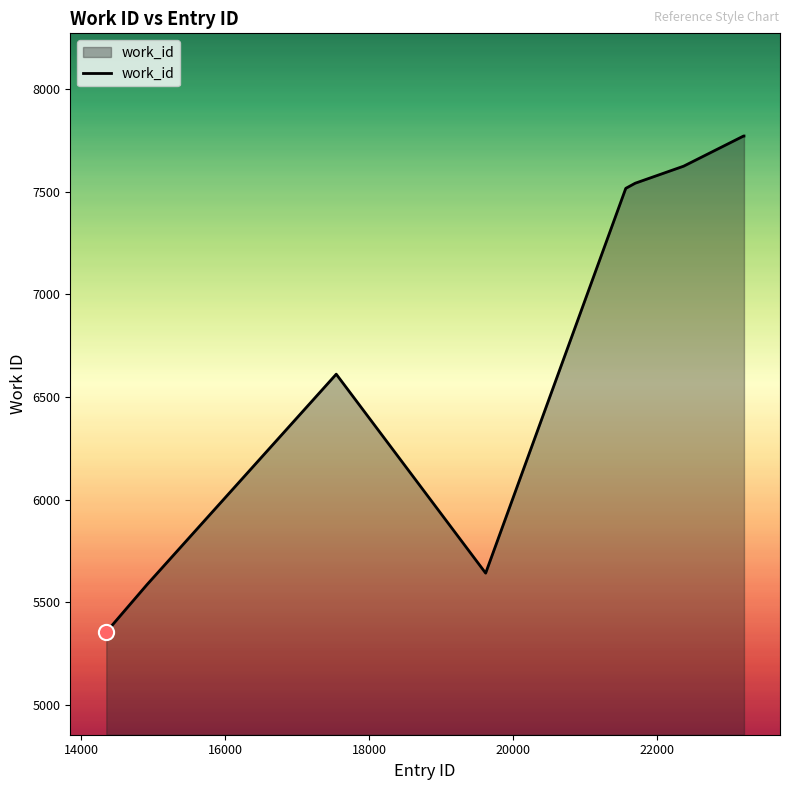

What is the difference between the maximum and minimum values?

2416